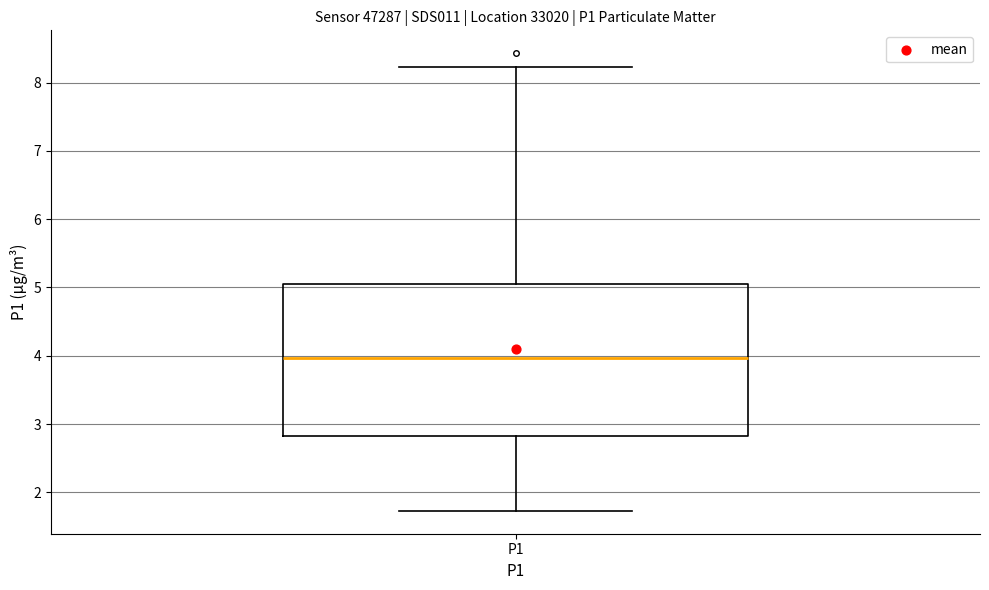

Transcribe this box plot: give where the median line is, the range the box spans, and where the two whiskers end, as read against the y-axis. The values are not printed on the chart, so give them approximately, as read against the axis.

median 4.0, box 2.8 to 5.1, whiskers 1.7 to 8.2